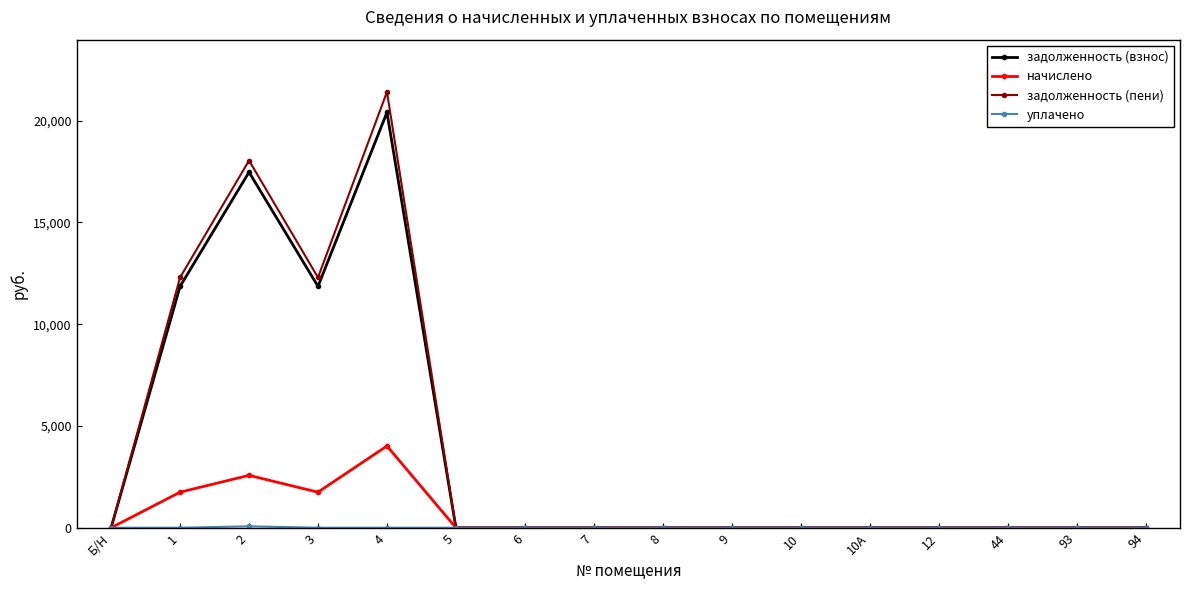

What is the difference between the second highest and second lowest values in the начислено series?

2574.0